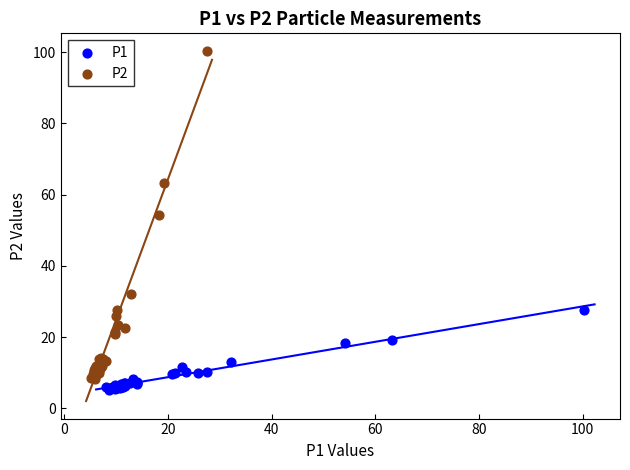

Which series reaches the maximum Y coordinate?

P2